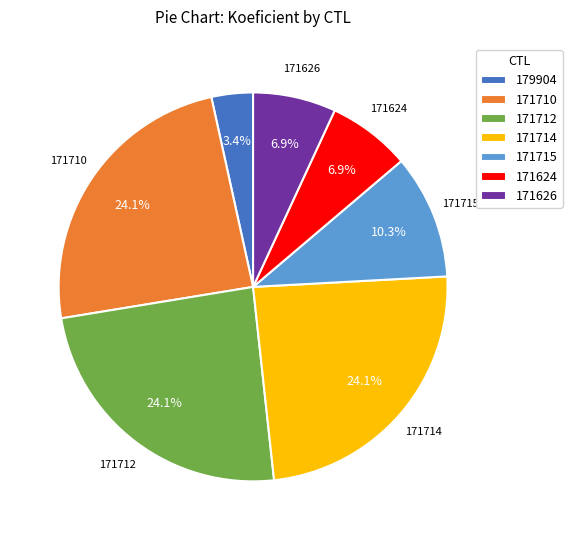

What percentage is the 171624 slice, to the nearest percent?

7%